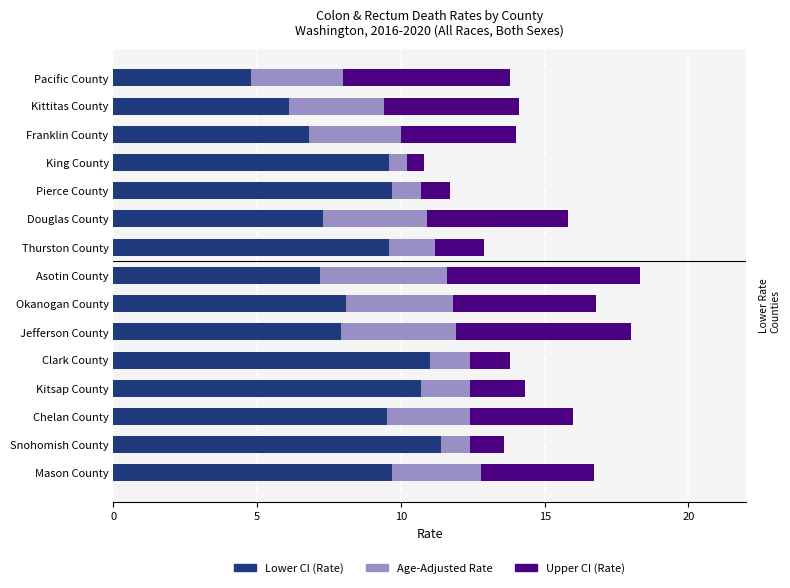

What are all the series names shown in the legend?

Lower CI (Rate), Age-Adjusted Rate, Upper CI (Rate)